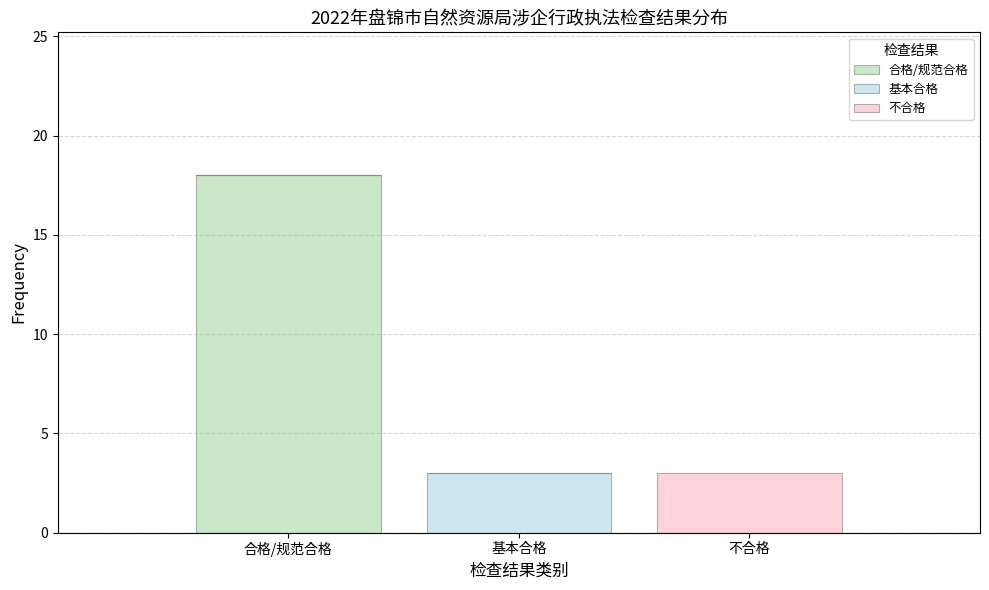

Reading left to right, transcribe the values for 合格/规范合格.

合格/规范合格=18	基本合格=0	不合格=0